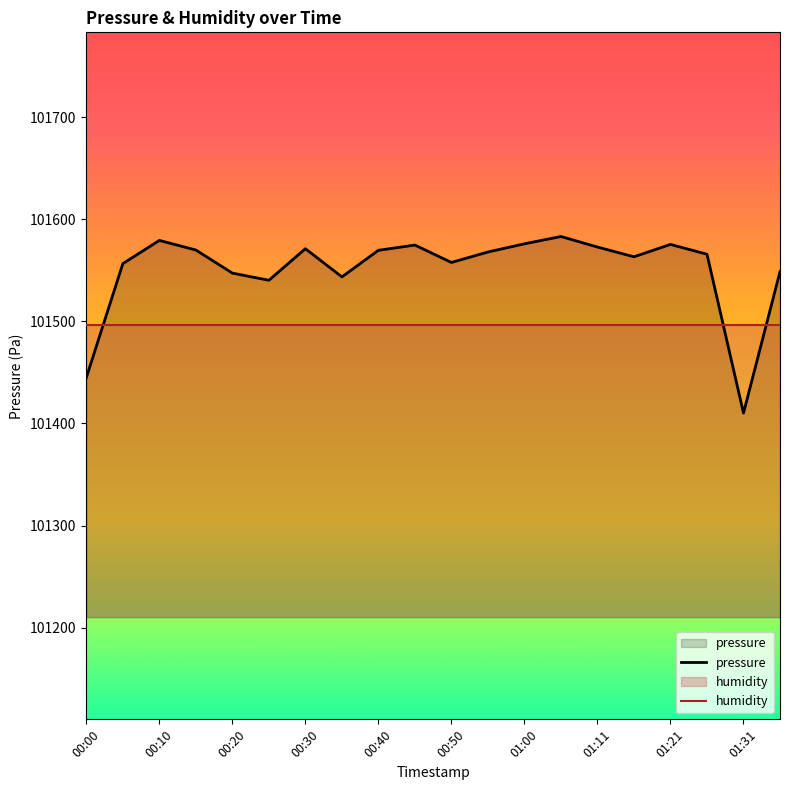

Which series has the widest spread of values?

pressure